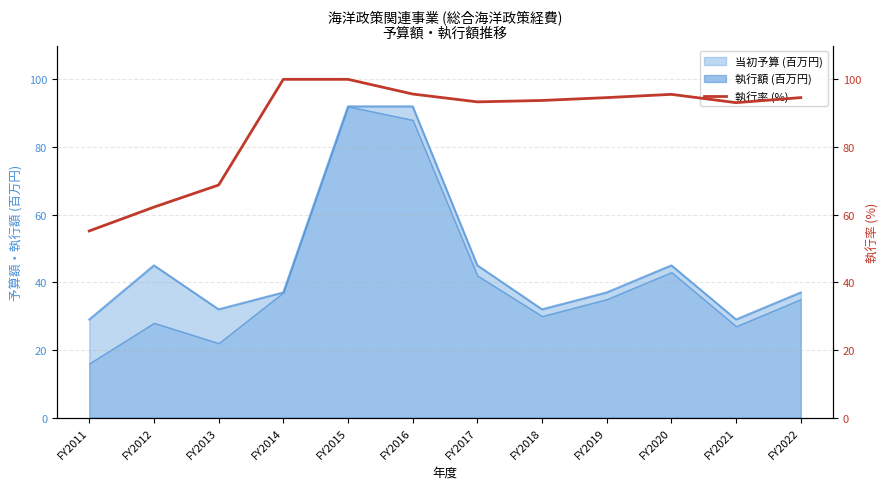

True or false: the data has more than 0 interior local peaks.

True